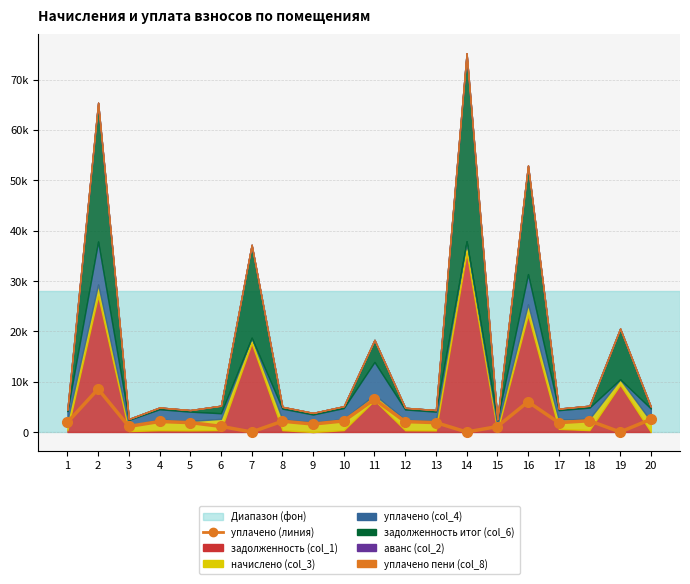

At which label is the value closest to 4268?

16